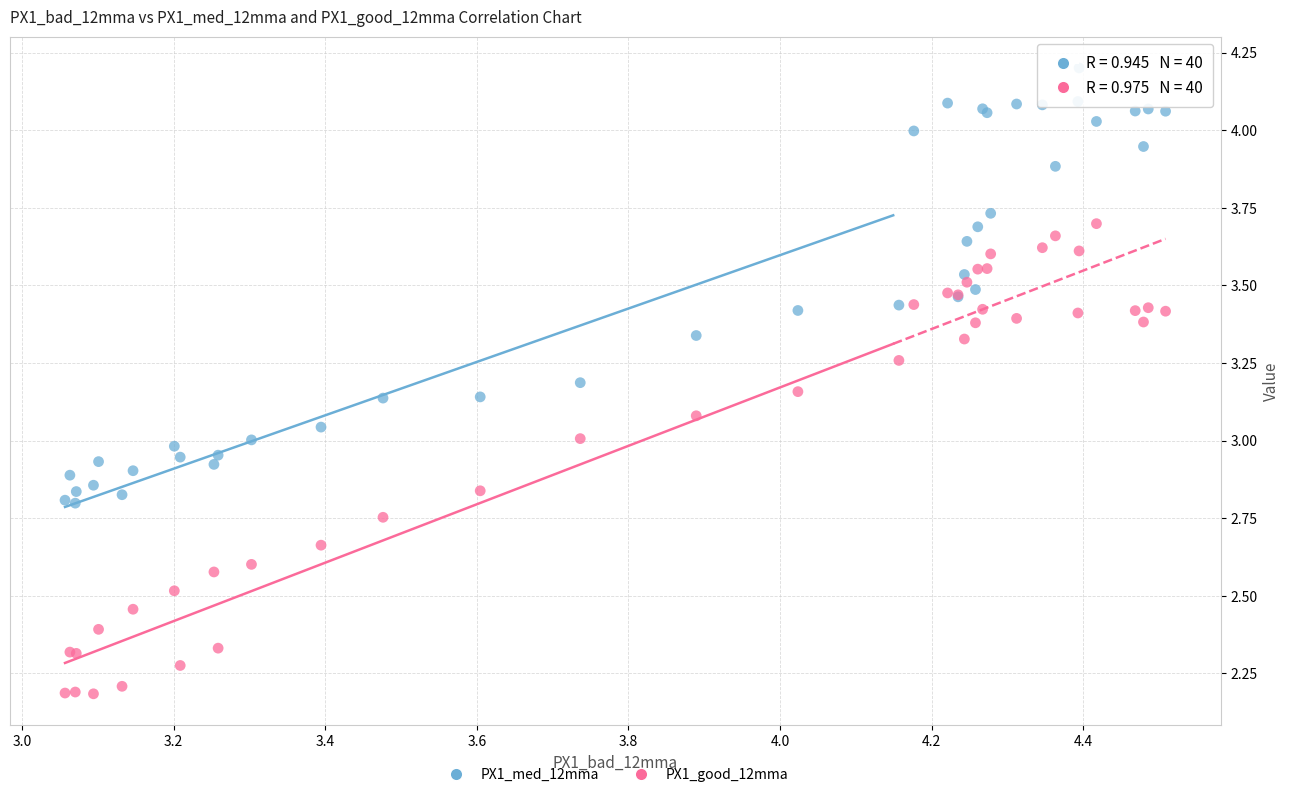

Which series contains the lowest Y value?

PX1_good_12mma